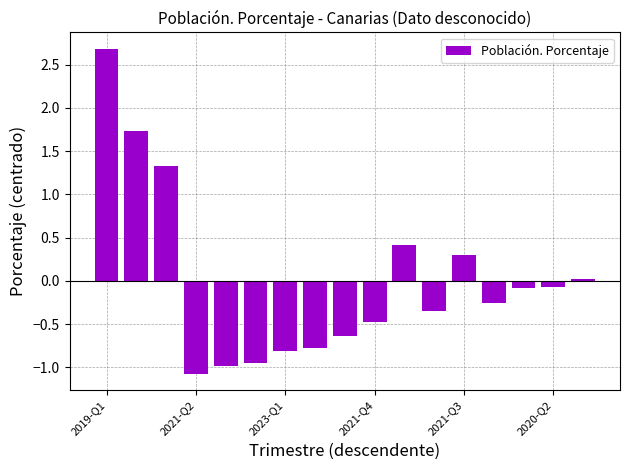

What is the minimum value shown in the chart?

-1.1